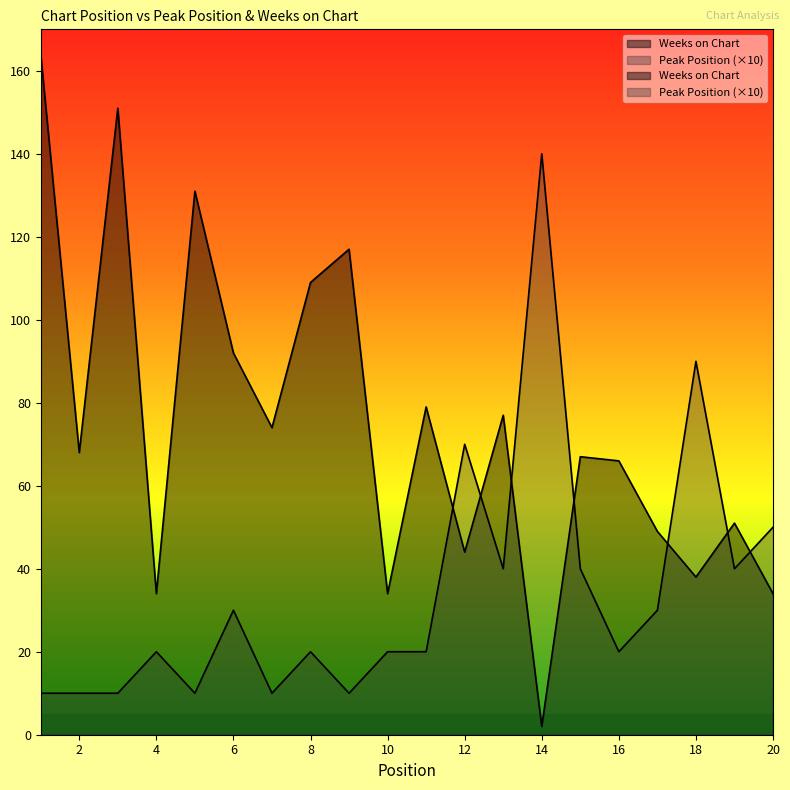

At which category does the chart reach its minimum across all series?

14